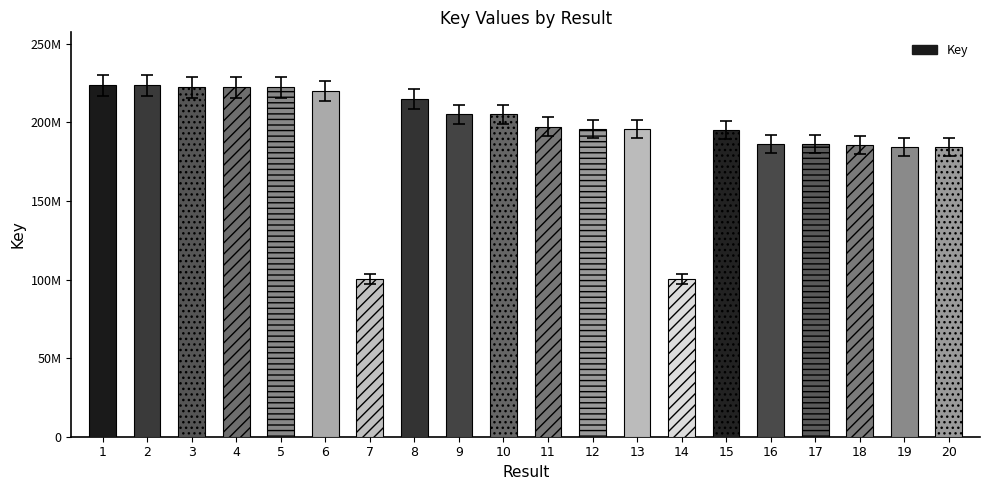

Is it true that the value at 20 is 184328152?

True